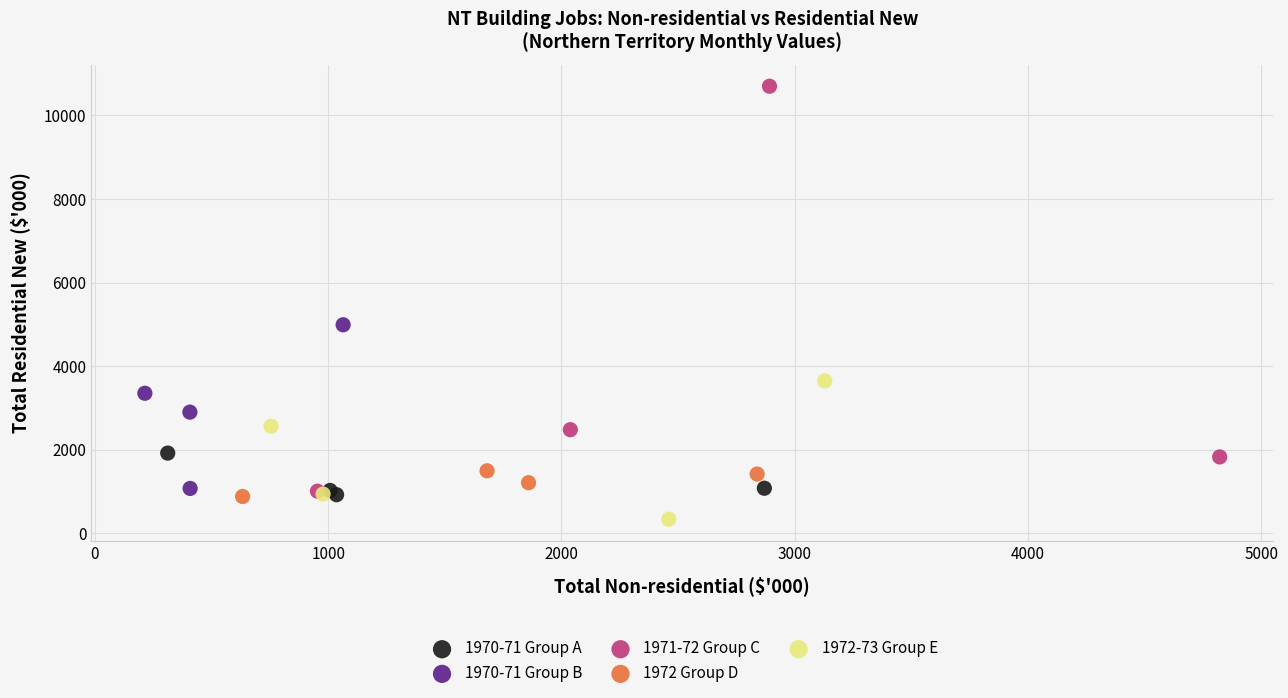

Which series contains the highest Y value?

1971-72 Group C